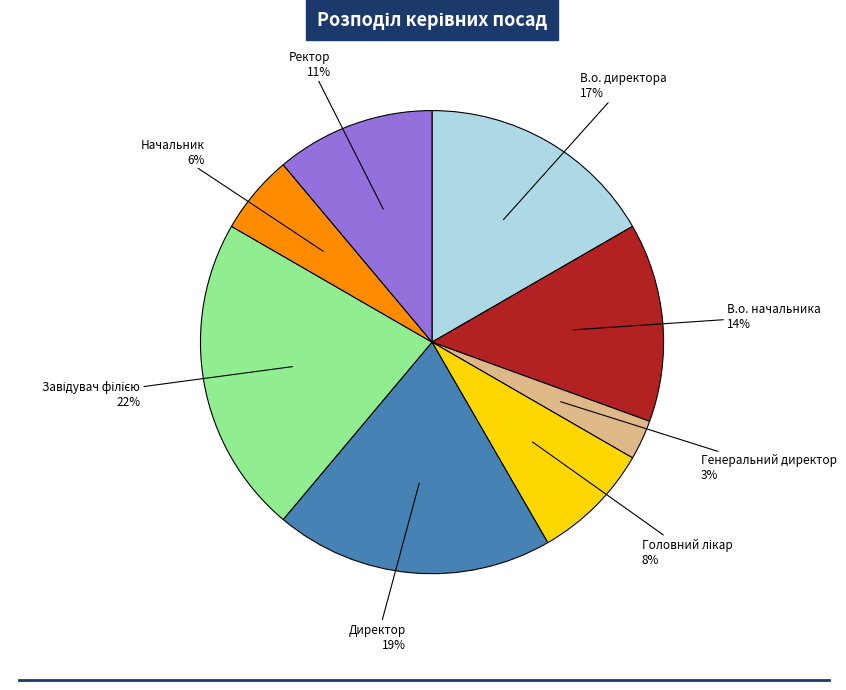

Count the number of slices in the pie.

8